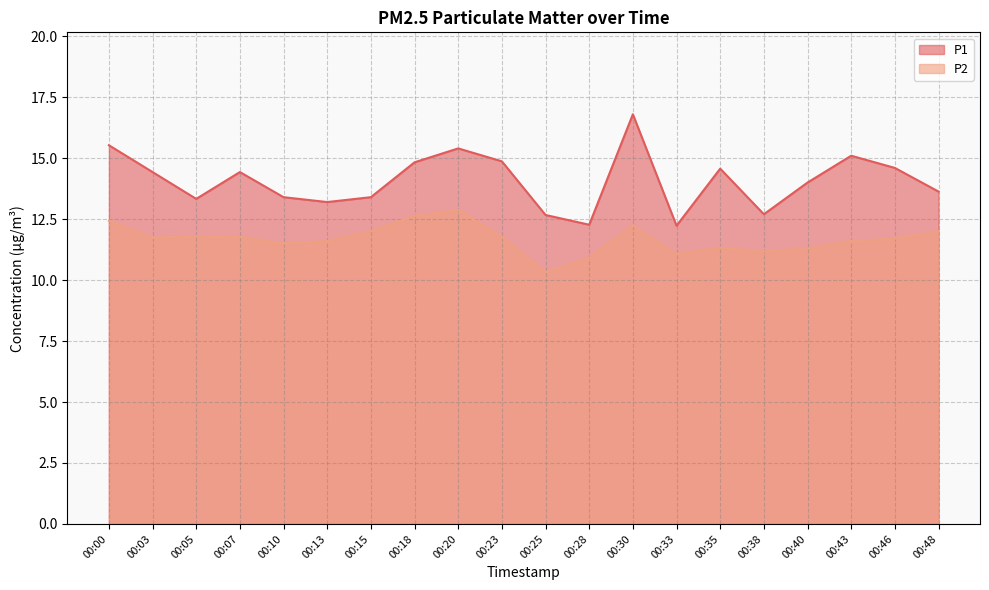

True or false: P1 and P2 cross at least once.

False